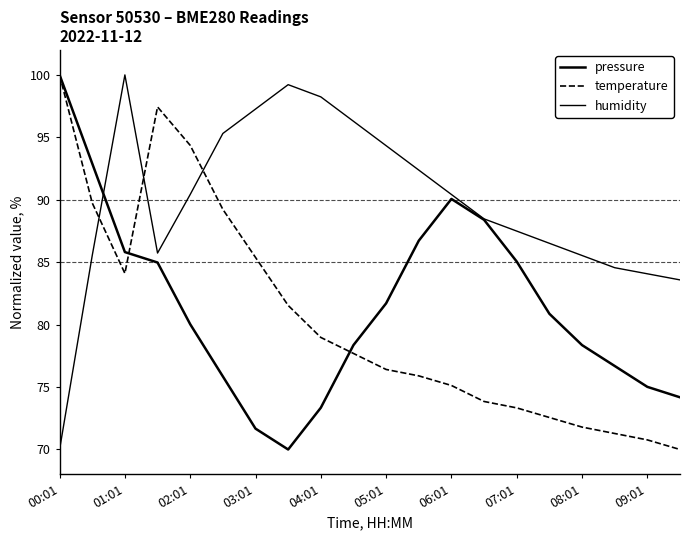

Does the chart have visible grid lines?

No